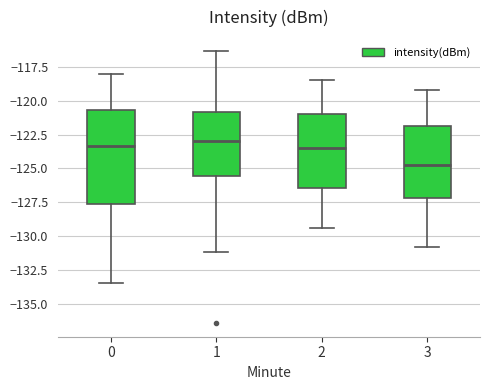

Which box has the lowest median line?

3